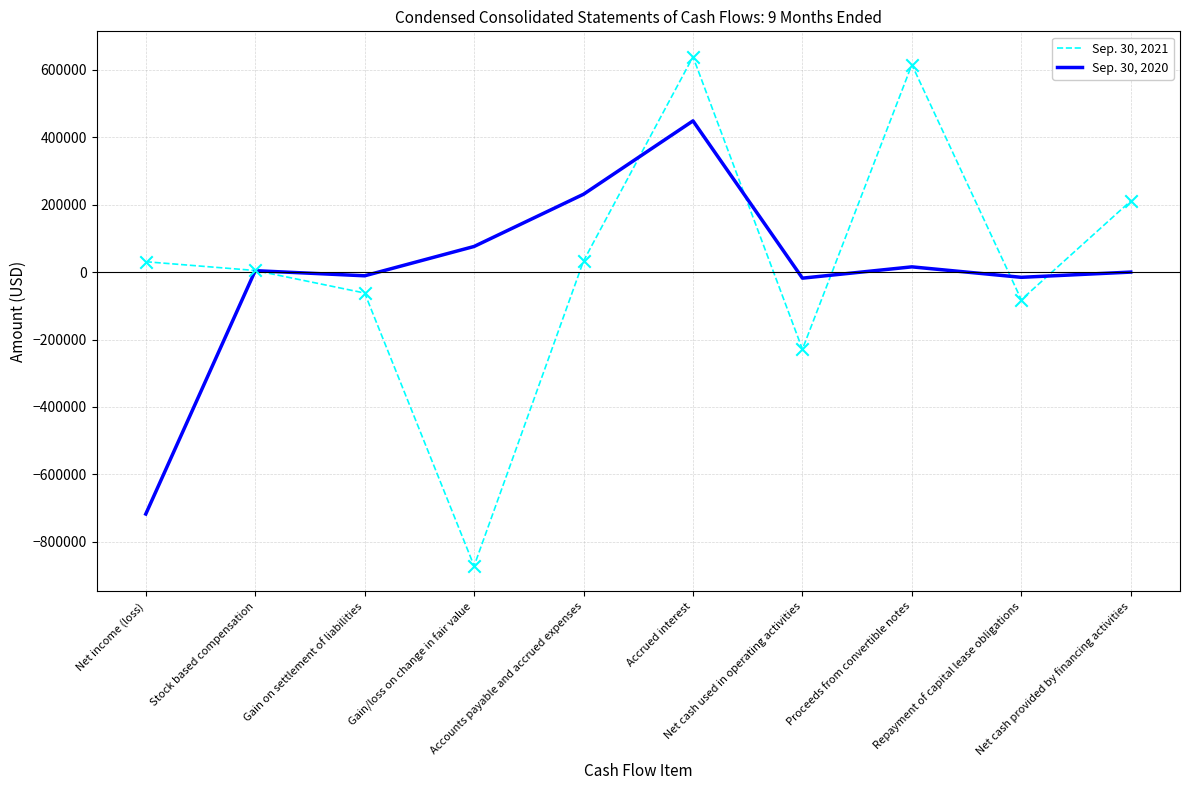

Which series has the widest spread of values?

Sep. 30, 2021